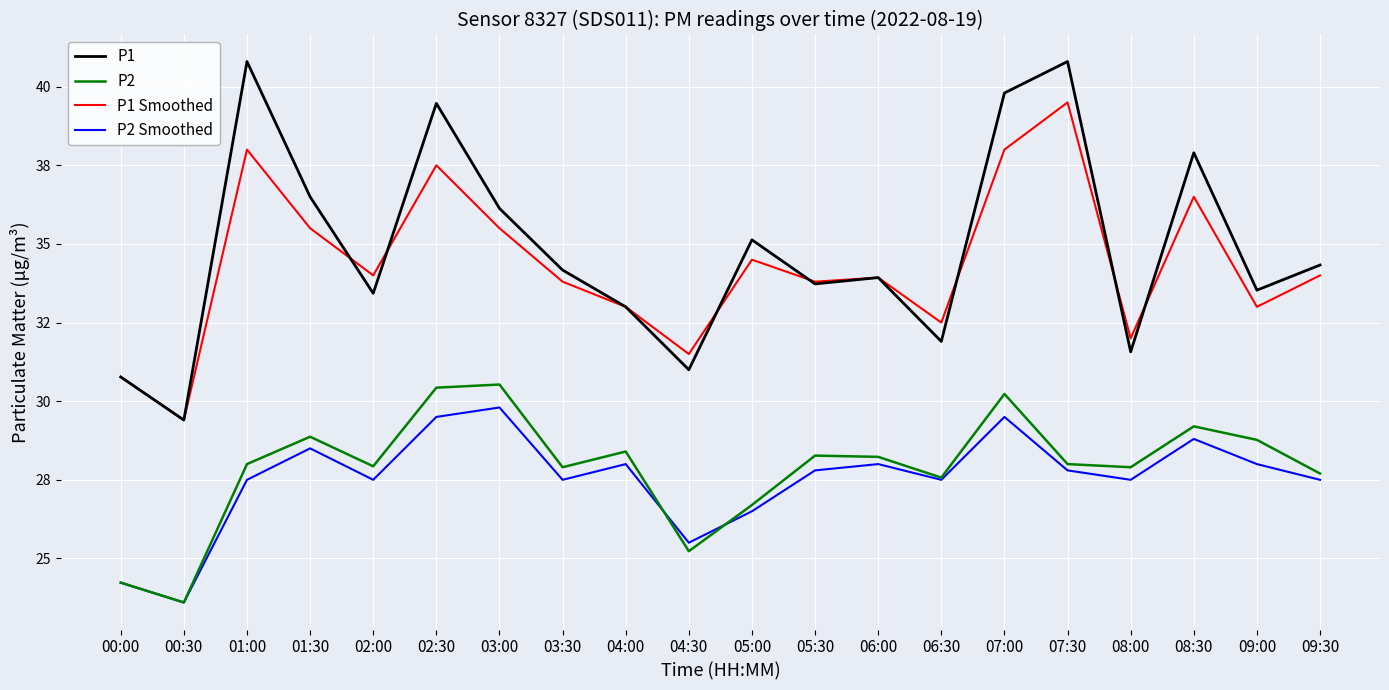

What is the average value of the P2 series?

27.9